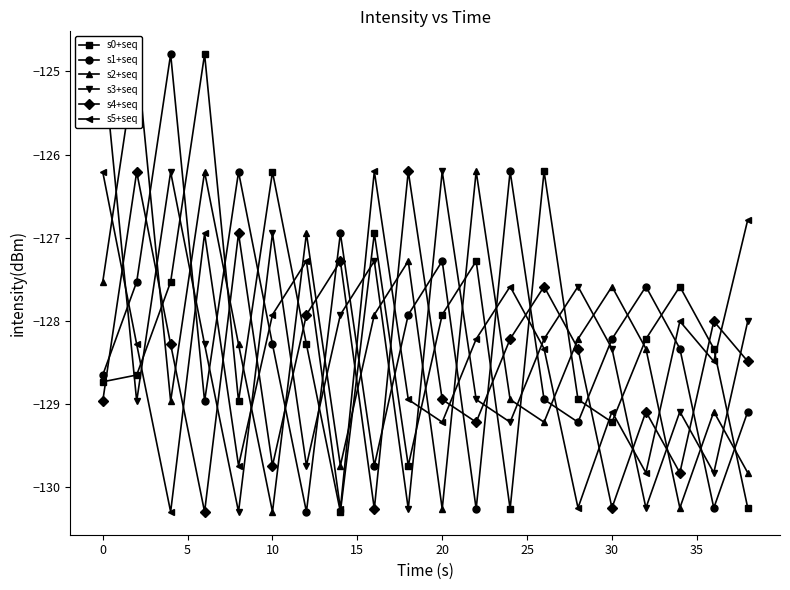

After their last crossing, which series has the higher values: s1+seq or s2+seq?

s1+seq